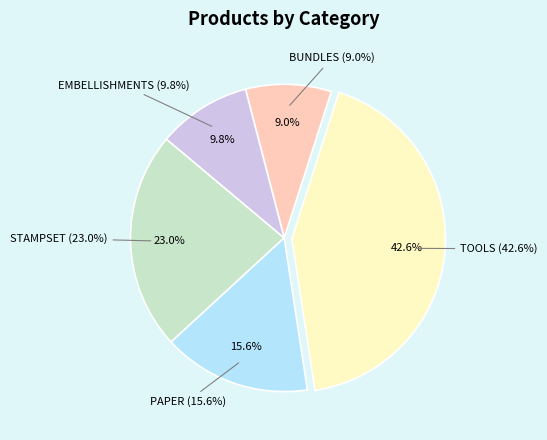

To the nearest percent, what is the combined percentage of EMBELLISHMENTS and PAPER?

25%